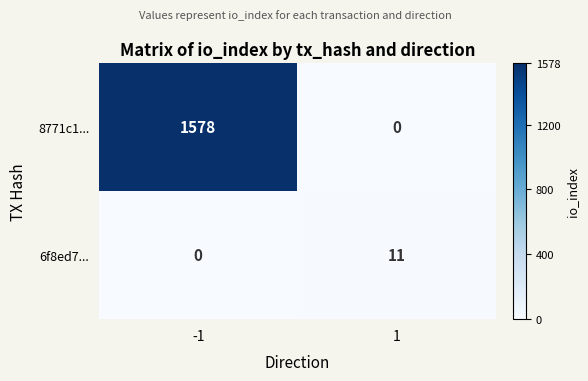

What is the average value of the 8771c1... series?

789